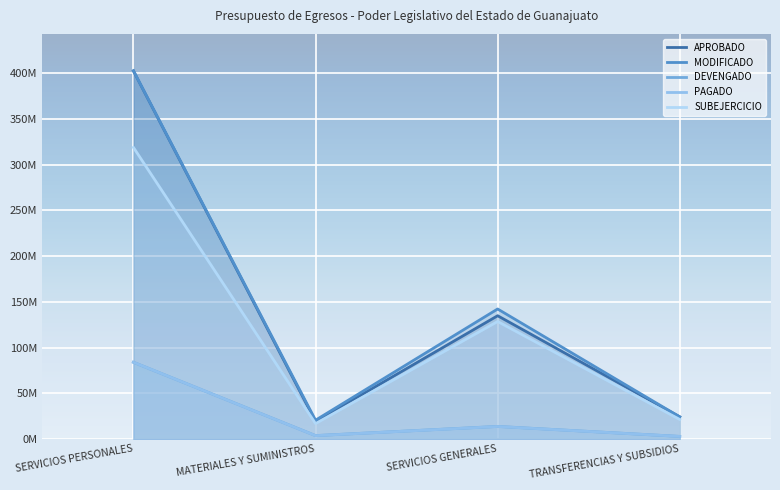

What is the label of the 4th point from the right?

SERVICIOS PERSONALES